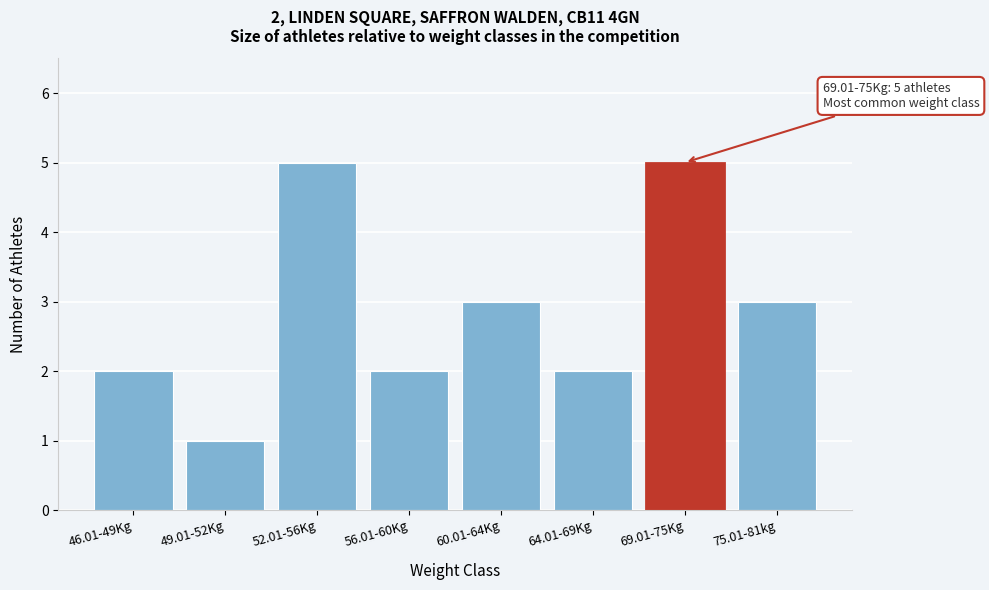

Reading left to right, what are all the values shown in this chart?

2	1	5	2	3	2	5	3